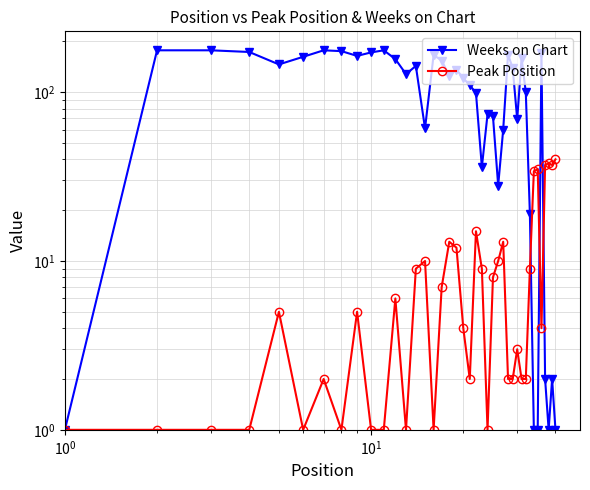

Reading left to right, extract all data points from this chart.

Weeks on Chart: 1	177	177	173	146	162	177	175	164	172	177	157	128	143	61	166	154	125	136	121	110	99	36	74	72	28	60	167	139	69	159	100	19	1	1	170	2	1	2	1
Peak Position: 1	1	1	1	5	1	2	1	5	1	1	6	1	9	10	1	7	13	12	4	2	15	9	1	8	10	13	2	2	3	2	2	9	34	35	4	37	38	37	40